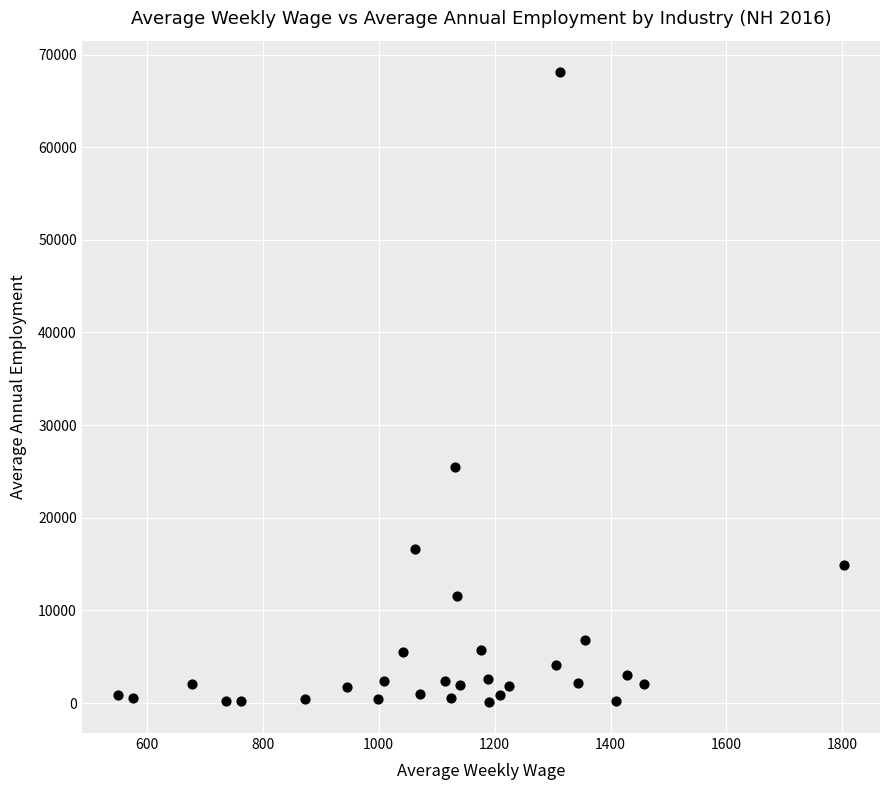

What Y value in the scatter plot is closest to 34128?

25460